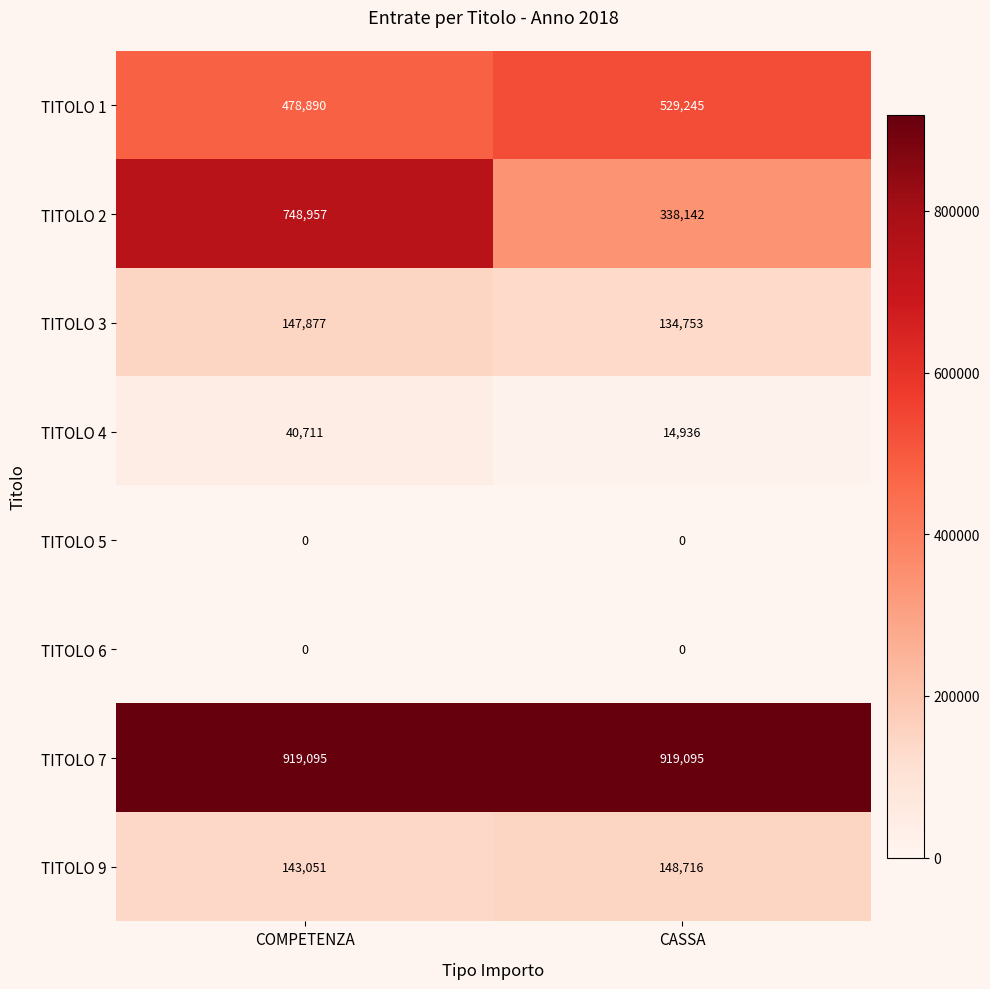

The value of TITOLO 9 at COMPETENZA is 143051. True or false?

True